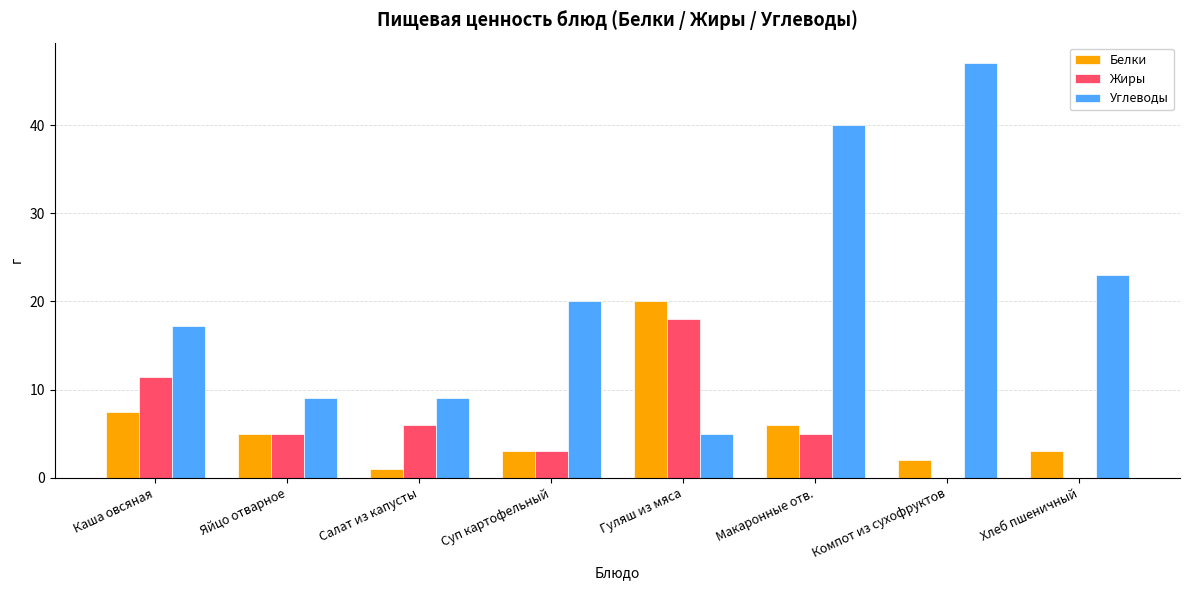

Is it true that Белки equals 8.0 at Яйцо отварное?

False